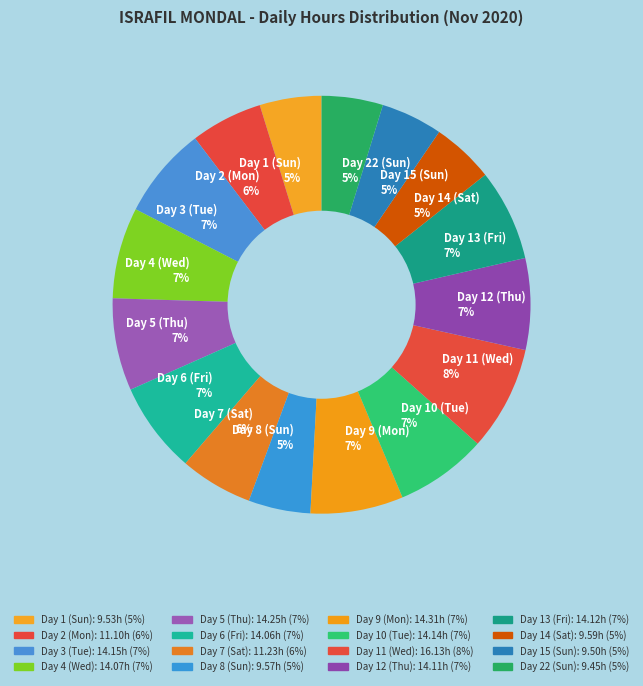

What is the ratio of the value at Day 22 (Sun) to the value at Day 3 (Tue)?

0.7